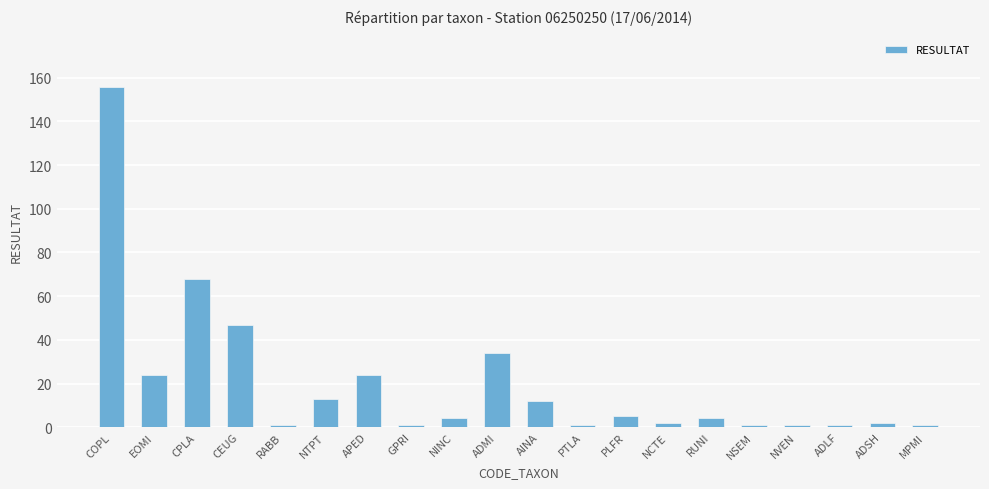

Is it true that the value at ADMI is 54?

False